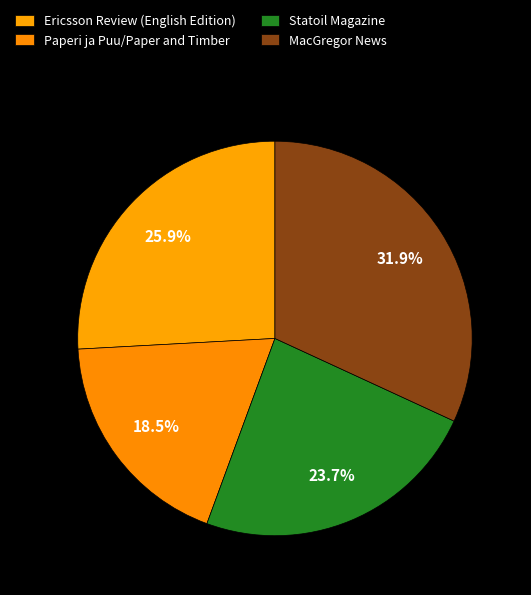

What percentage do MacGregor News and Paperi ja Puu/Paper and Timber together represent?

50.4%